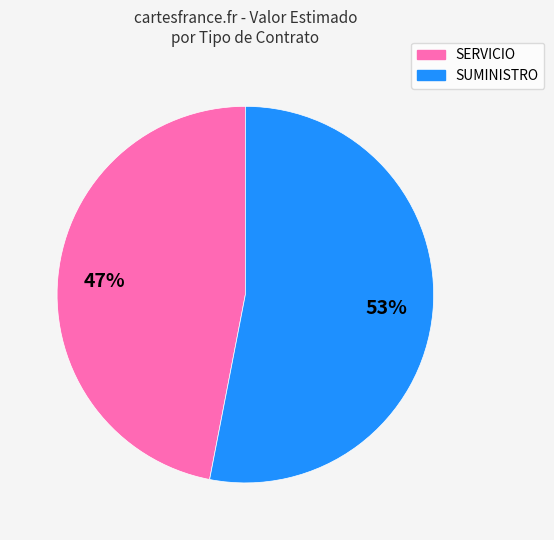

Is it true that SUMINISTRO is 53% of the pie?

True